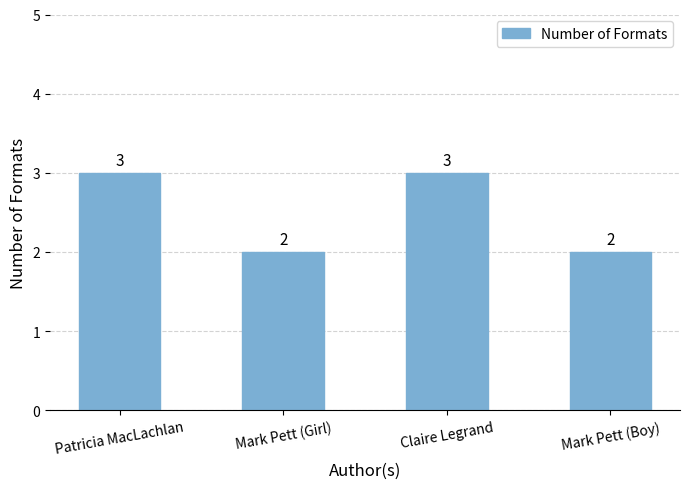

What is the greatest value displayed?

3